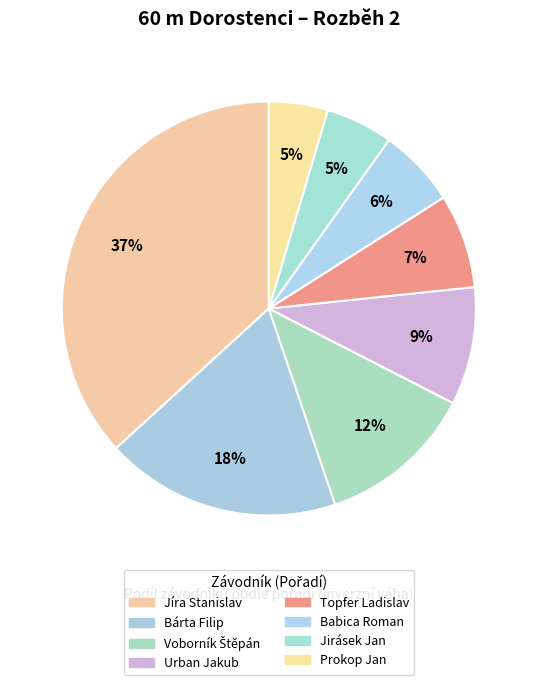

To the nearest percent, what is the average slice percentage?

12%